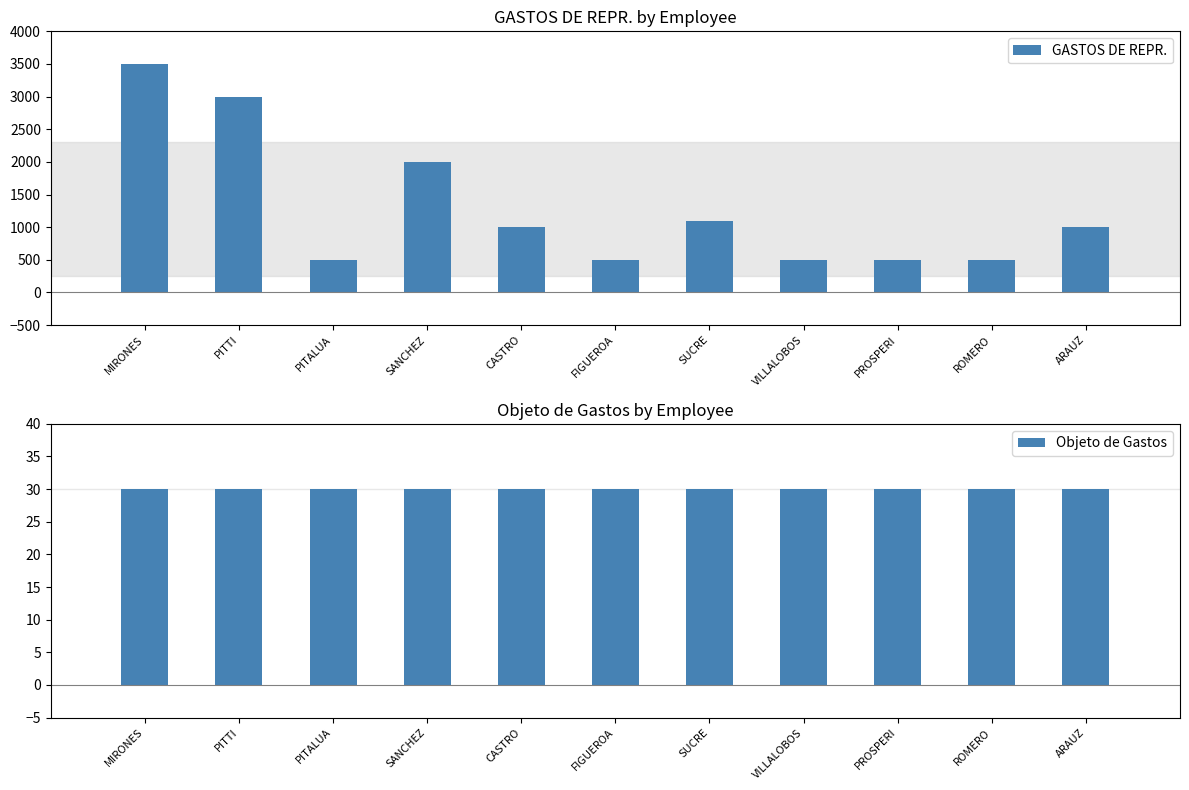

Reading left to right, transcribe all the data shown in this chart.

GASTOS DE REPR.: 3500	3000	500	2000	1000	500	1100	500	500	500	1000
Objeto de Gastos: 30	30	30	30	30	30	30	30	30	30	30